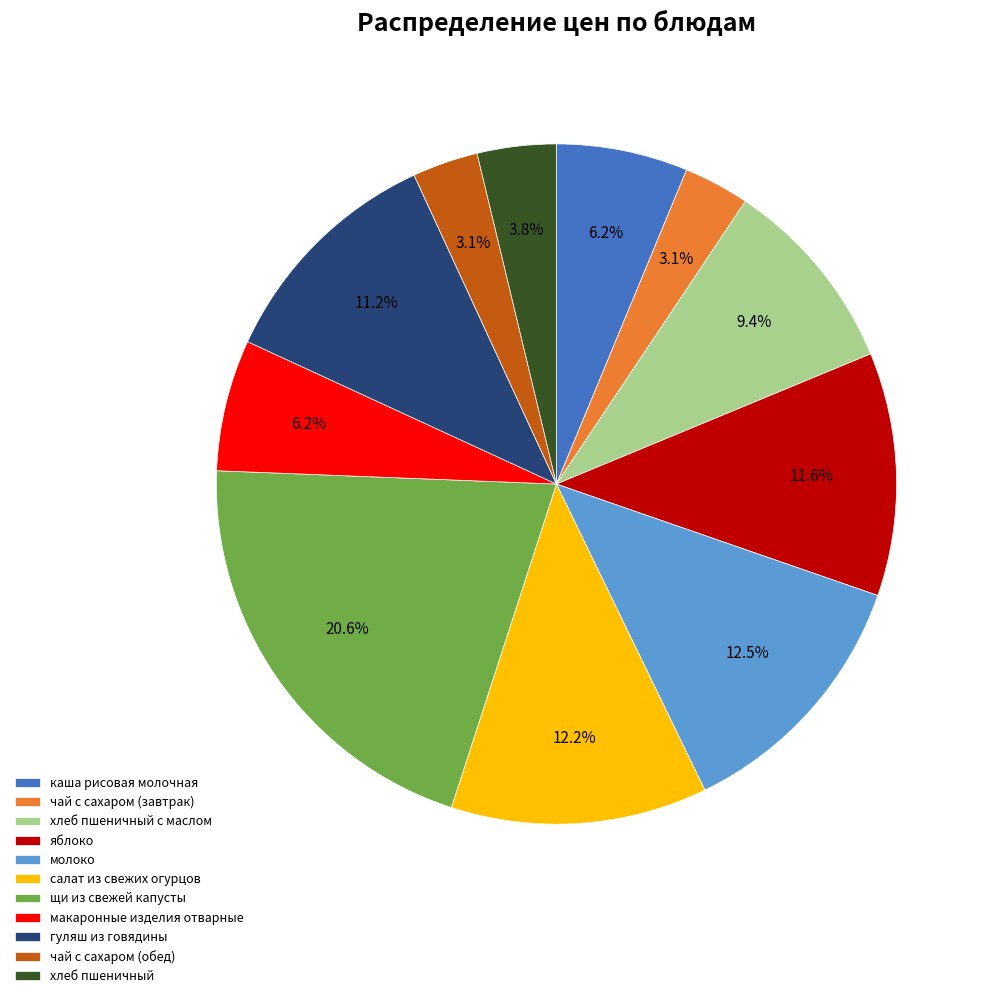

Approximately how many times larger is the value at хлеб пшеничный с маслом compared to каша рисовая молочная?

1.5